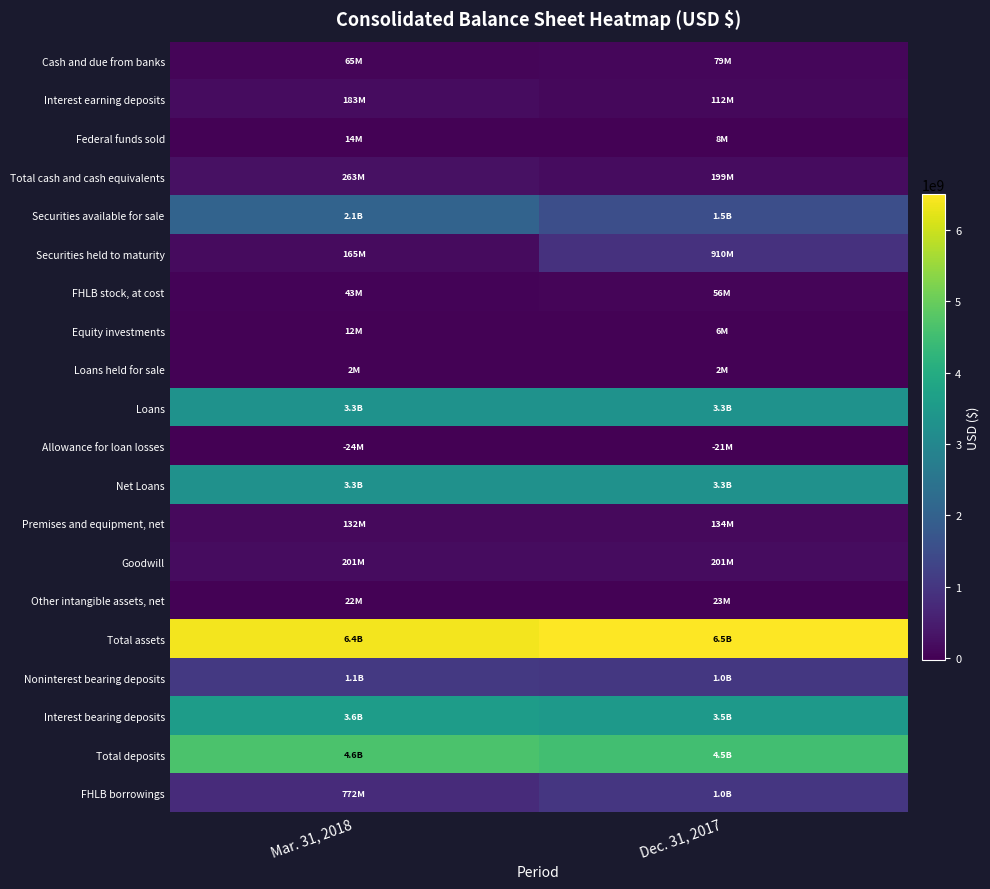

Which series changed the most between Mar. 31, 2018 and Dec. 31, 2017?

Securities held to maturity